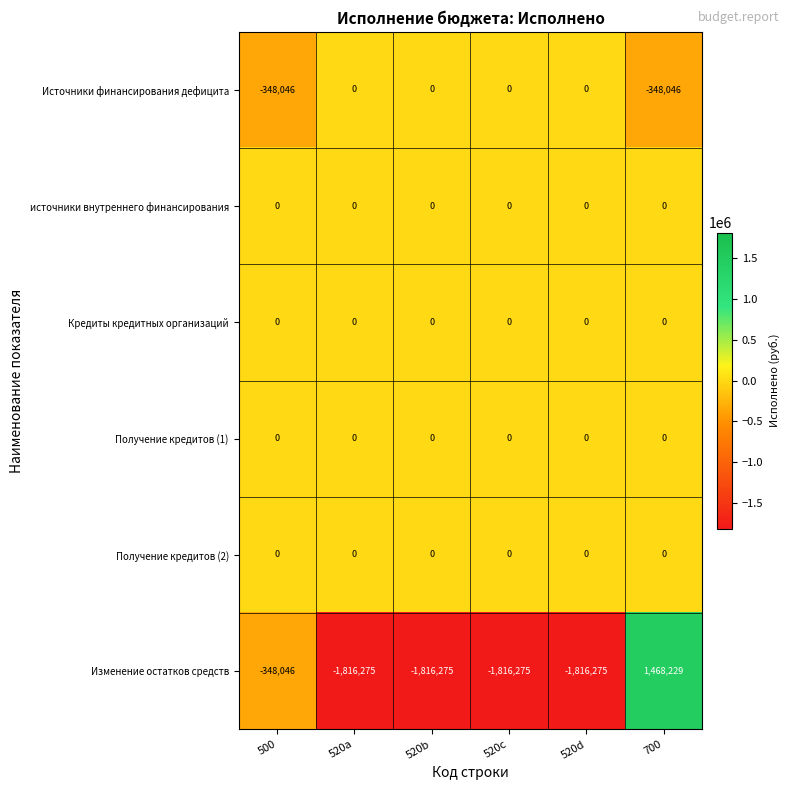

What is the difference between the maximum and second lowest values in the Источники финансирования дефицита series?

348046